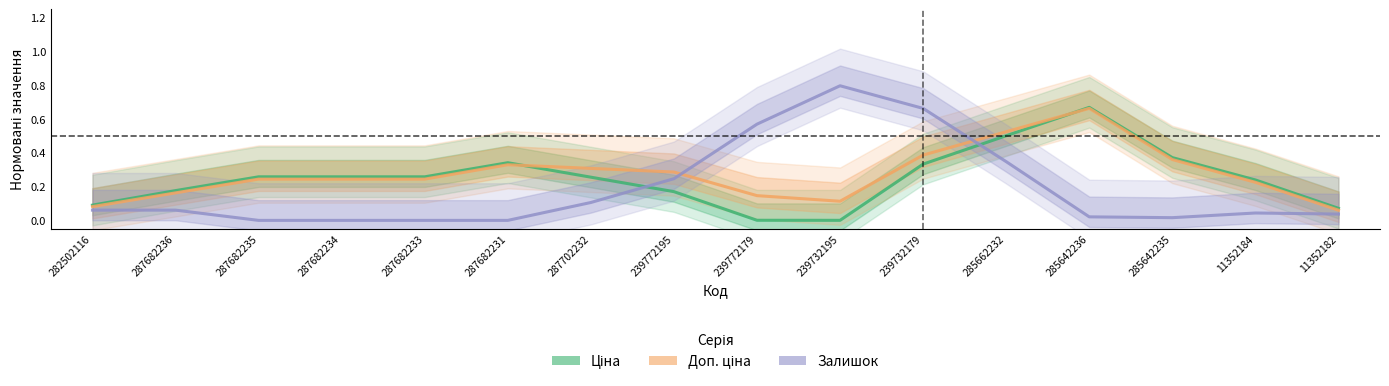

Reading right to left, extract all data points from this chart.

Ціна: 0.1	0.2	0.4	0.7	0.5	0.3	0.0	0.0	0.2	0.3	0.3	0.3	0.3	0.3	0.2	0.1
Доп. ціна: 0.1	0.2	0.4	0.7	0.5	0.4	0.1	0.1	0.3	0.3	0.3	0.2	0.2	0.2	0.2	0.1
Залишок: 0.0	0.0	0.0	0.0	0.3	0.7	0.8	0.6	0.2	0.1	0.0	0.0	0.0	0.0	0.1	0.1